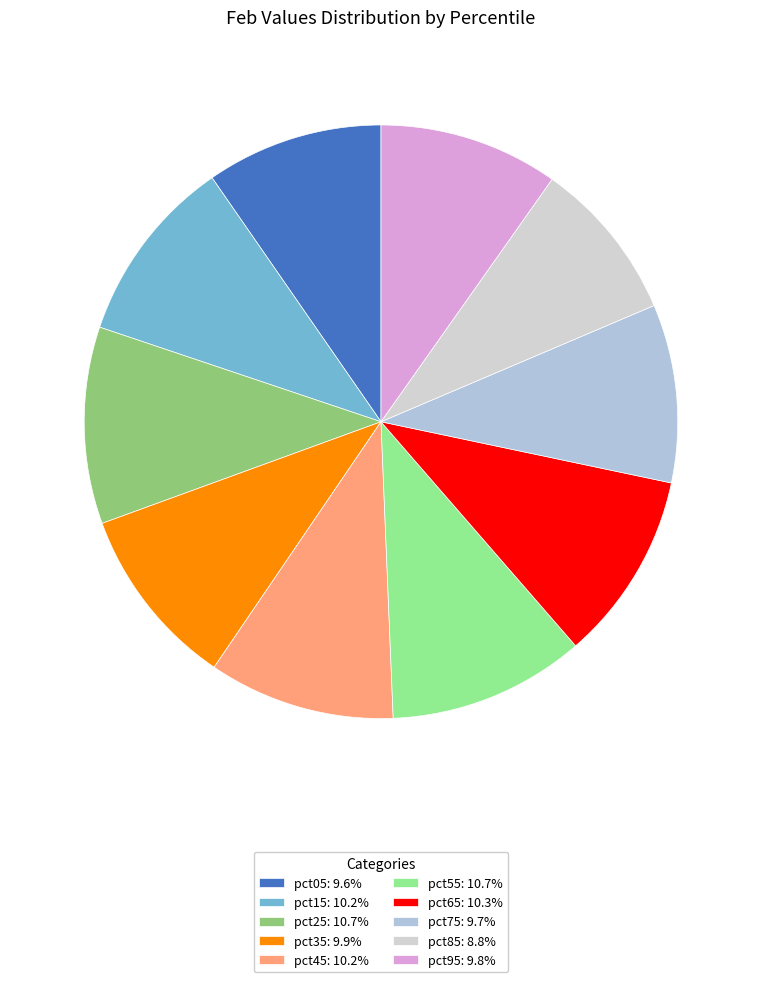

Does pct25 account for over 50% of the chart?

No